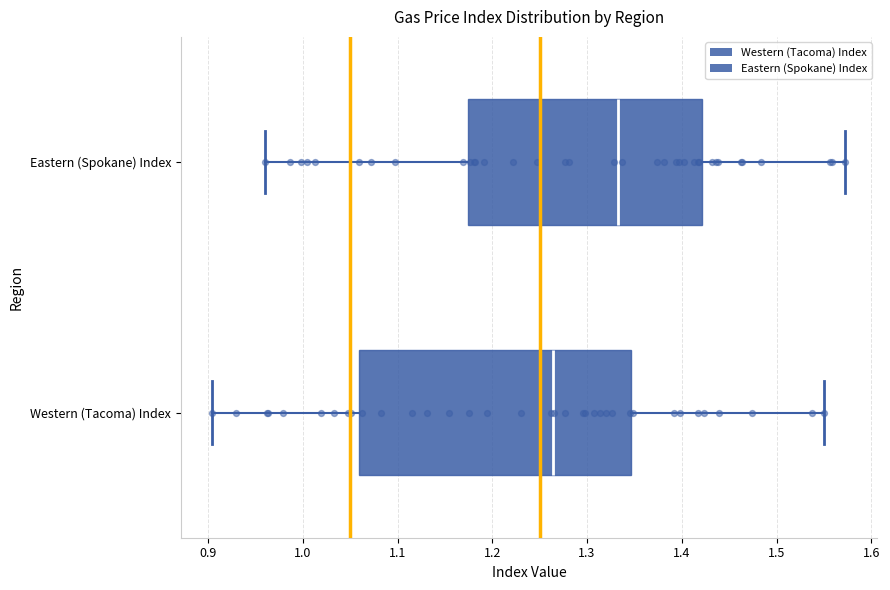

Where does the left whisker of the box for Western (Tacoma) Index end on the x-axis? The values are not printed on the chart, so give them approximately, as read against the axis.

0.90